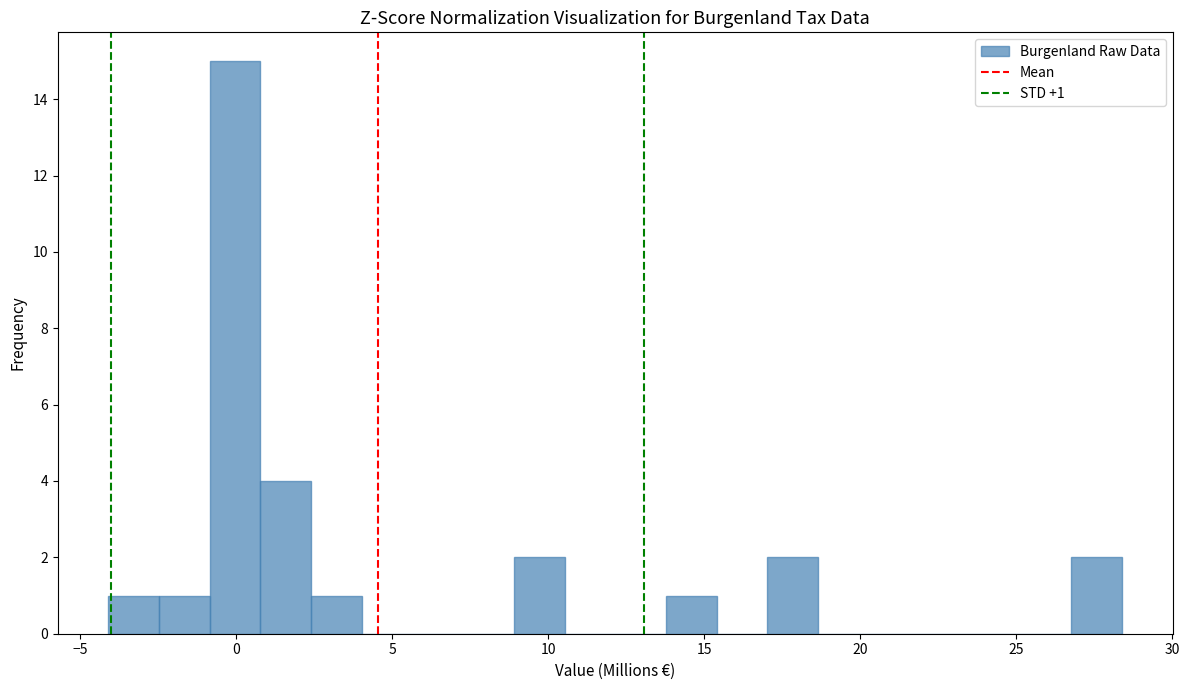

Read against the x-axis, roughly where is the centre of the tallest bar?

0.0